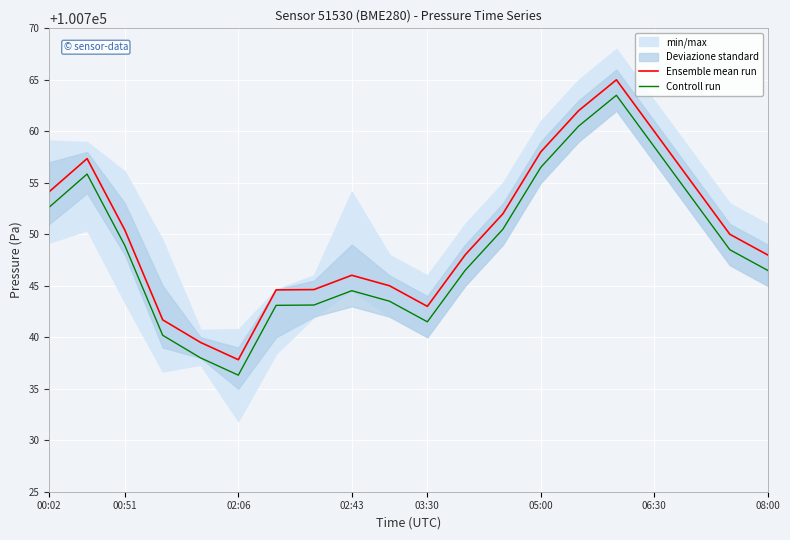

Where is Ensemble mean run nearest to the value 100751?

00:51